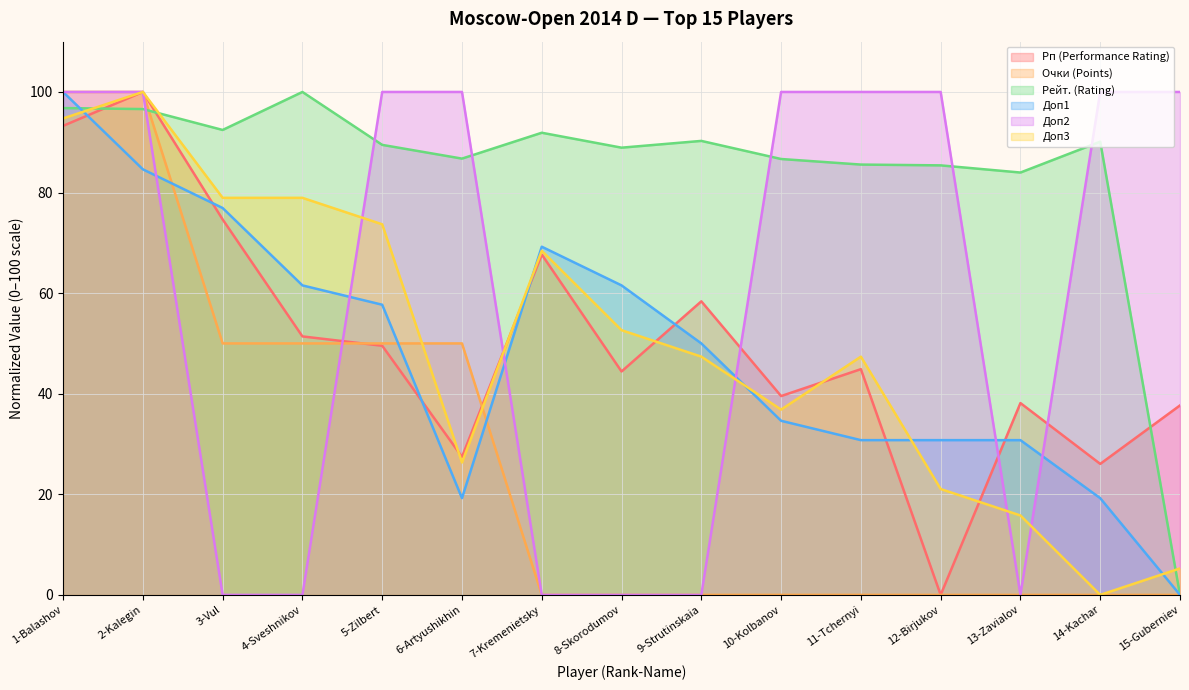

Where does the Рп (Performance Rating) series first go above 44?

1-Balashov